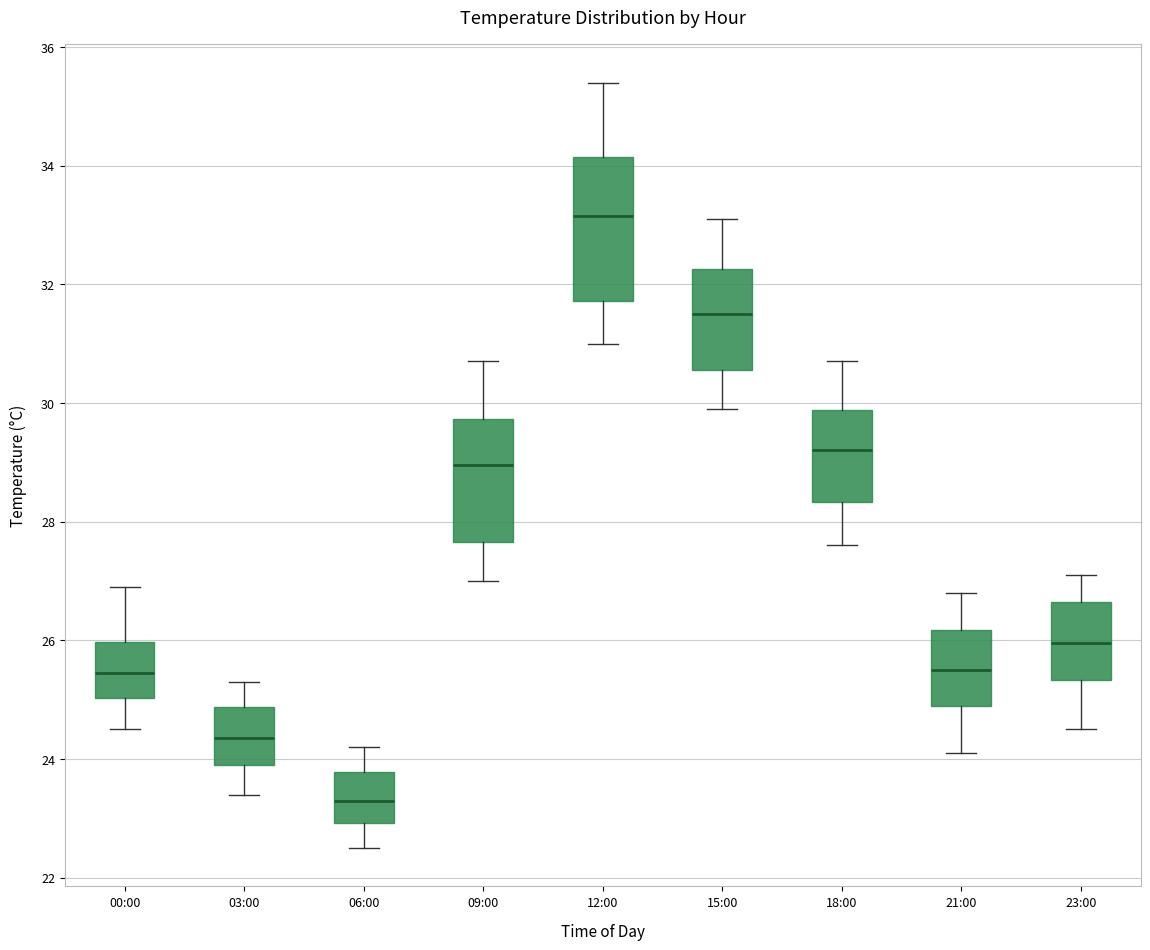

Which box is the tallest, from its lower edge to its upper edge?

12:00